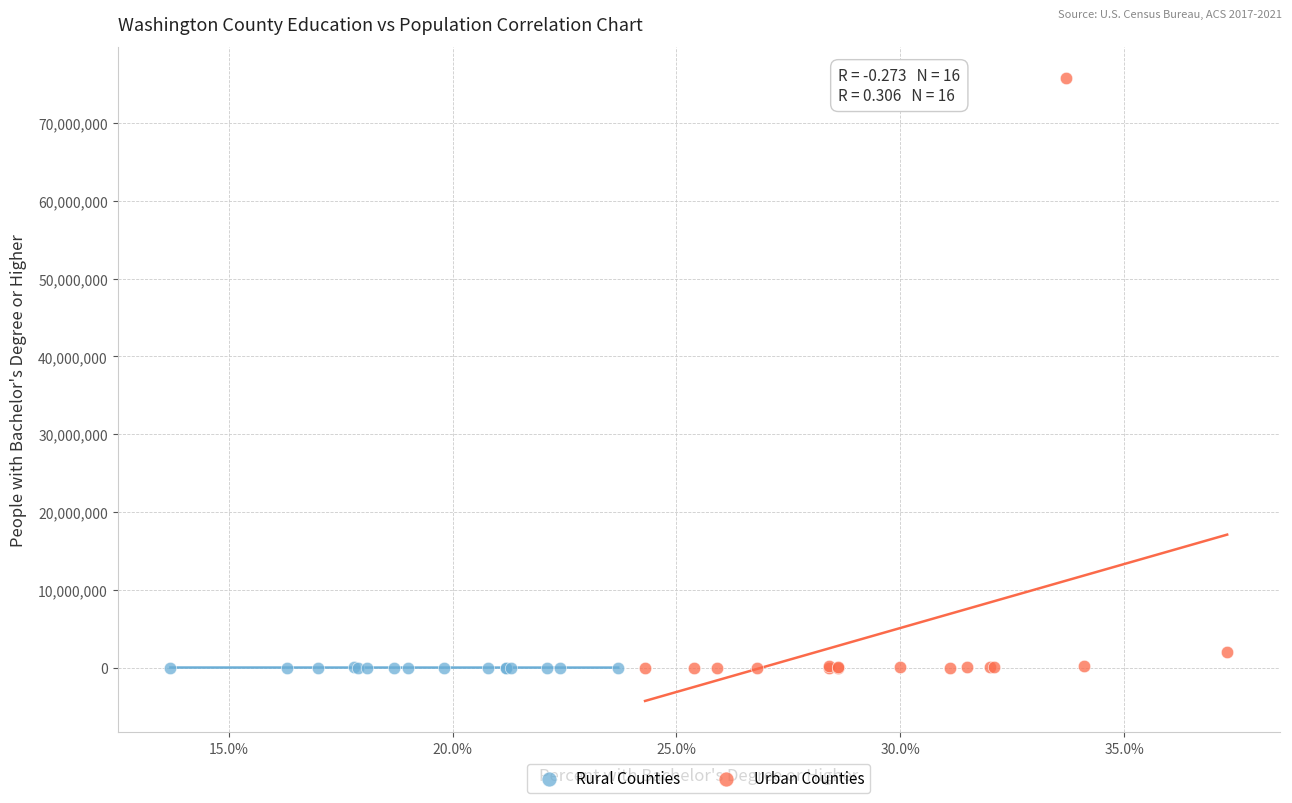

Which series reaches the maximum Y coordinate?

Urban Counties